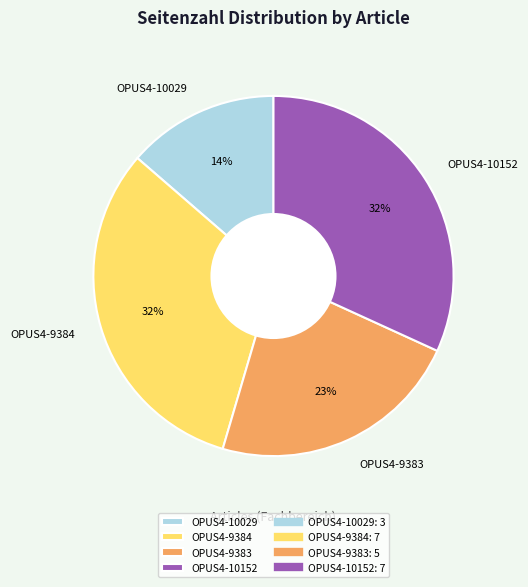

How many slices are in this pie chart?

4